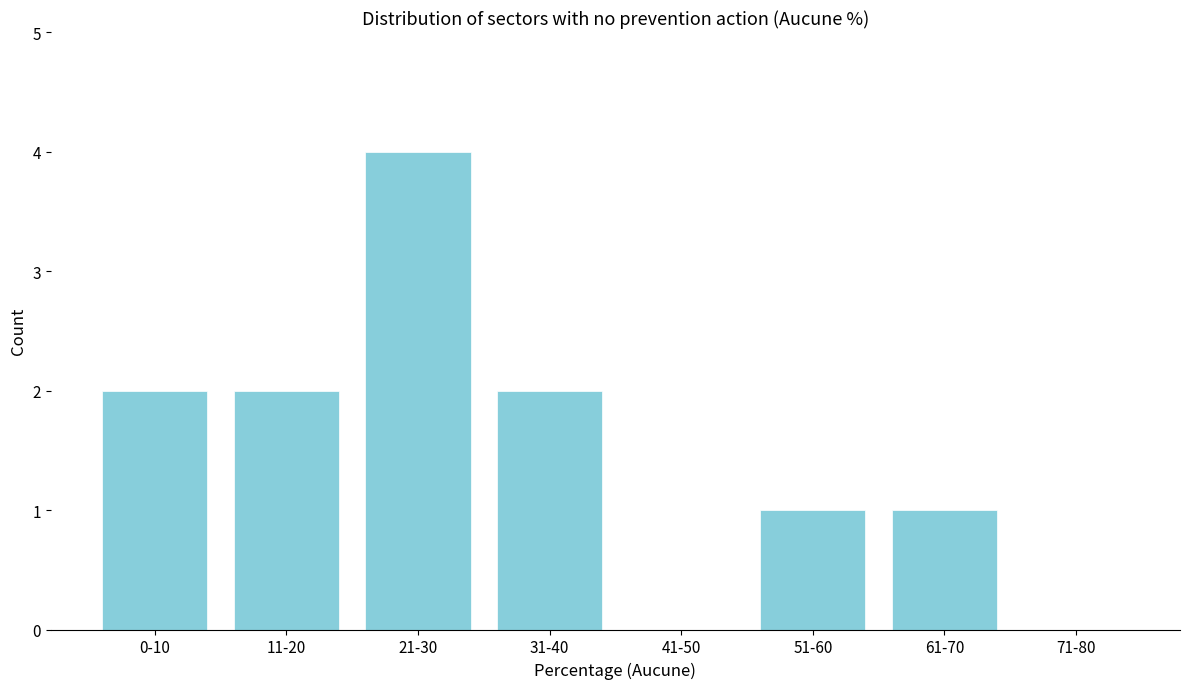

Reading left to right, list all the values displayed in this chart.

0-10=2	11-20=2	21-30=4	31-40=2	41-50=0	51-60=1	61-70=1	71-80=0